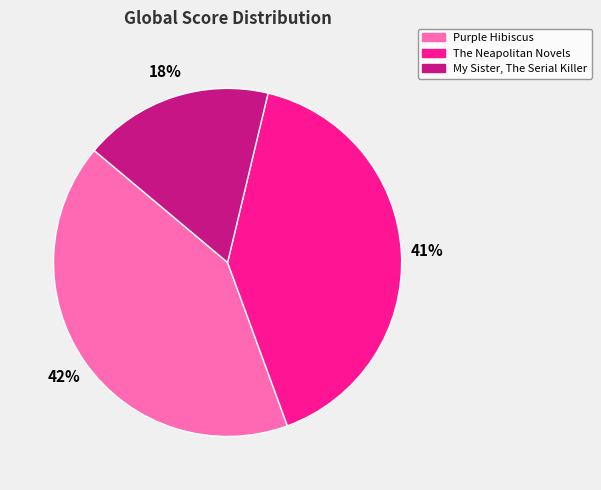

What is the smallest slice in the pie chart?

My Sister, The Serial Killer